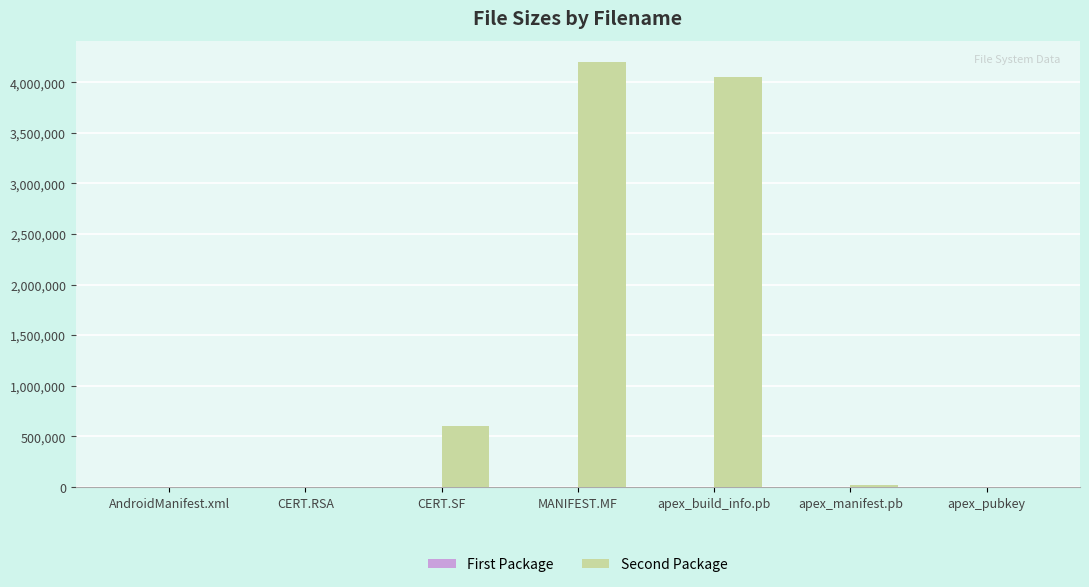

At which category does the chart reach its peak across all series?

MANIFEST.MF